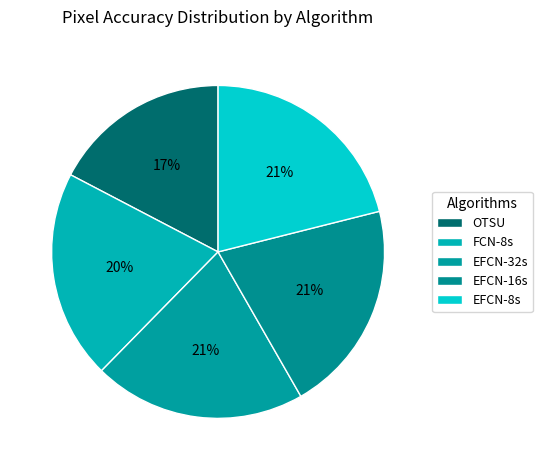

Does any single category account for the majority?

No